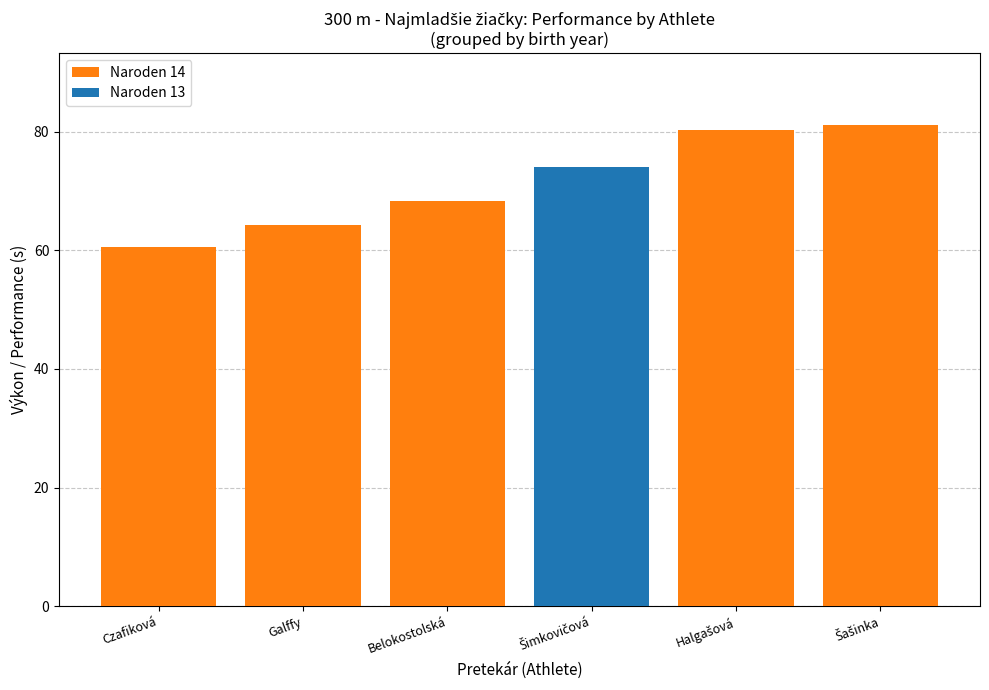

What are all the series names shown in the legend?

Naroden 14, Naroden 13